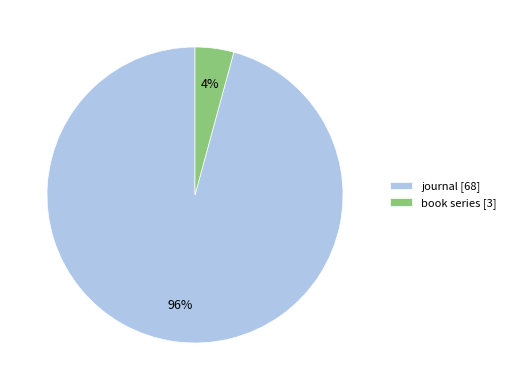

To the nearest percent, what portion does book series represent?

4%